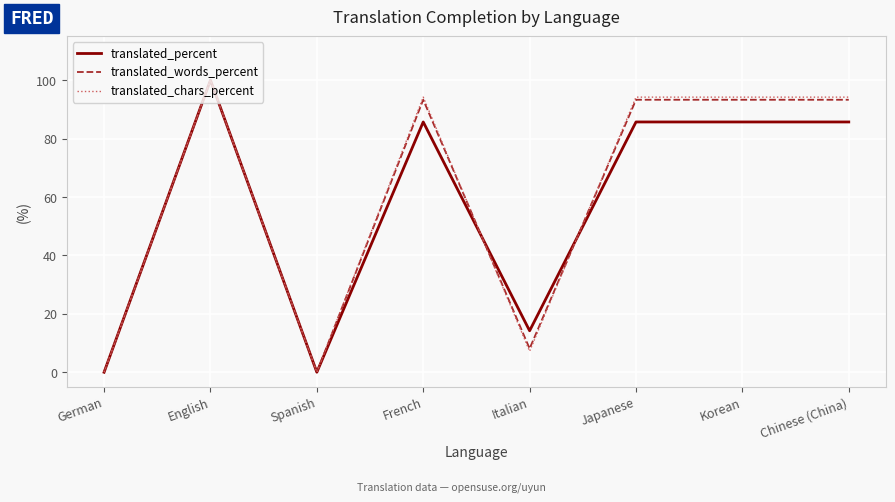

Which series changed the most between Italian and Japanese?

translated_chars_percent